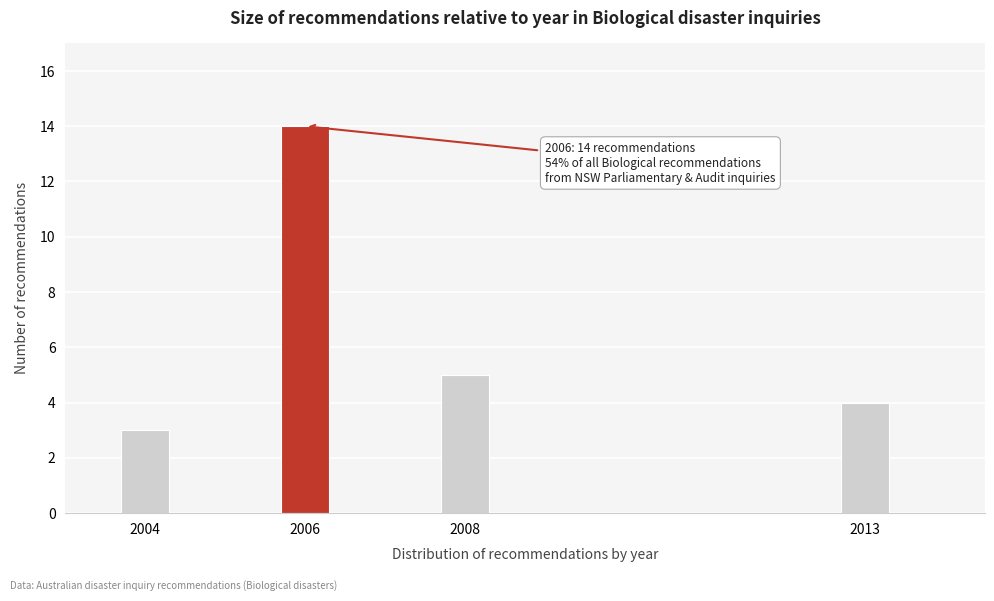

Reading left to right, transcribe all the data shown in this chart.

2004=3	2006=14	2008=5	2013=4